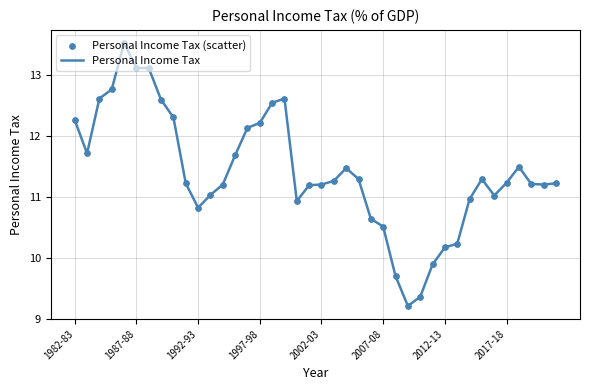

What is the difference between the maximum and minimum values?

4.3